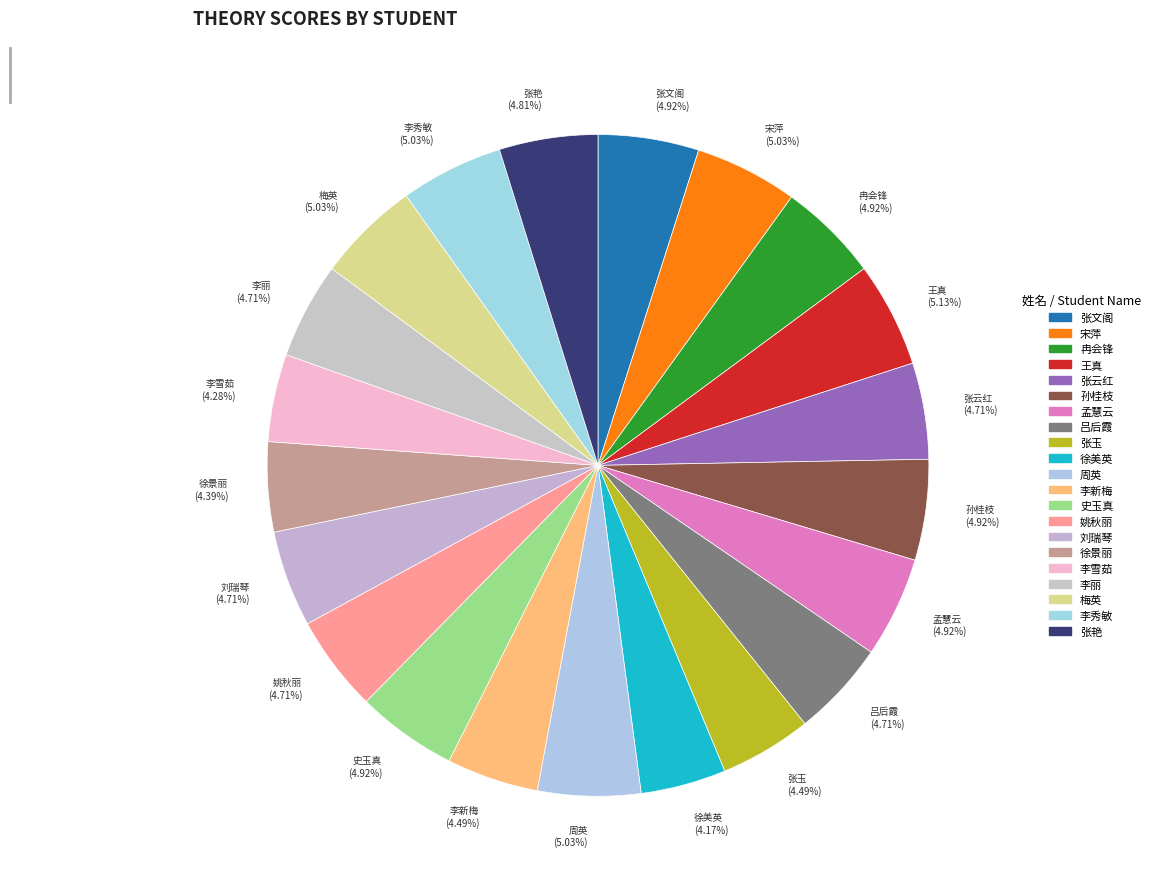

Is there any slice that represents more than half of the pie?

No